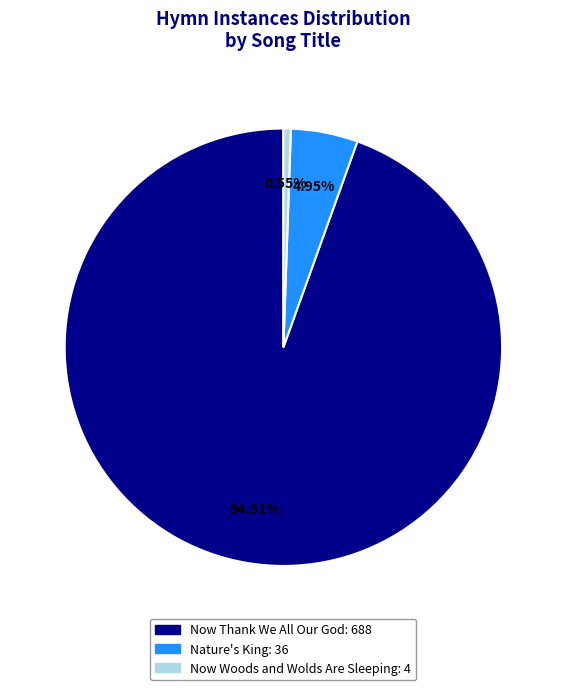

Approximately how many times larger is the value at Now Thank We All Our God compared to Now Woods and Wolds Are Sleeping?

172.0